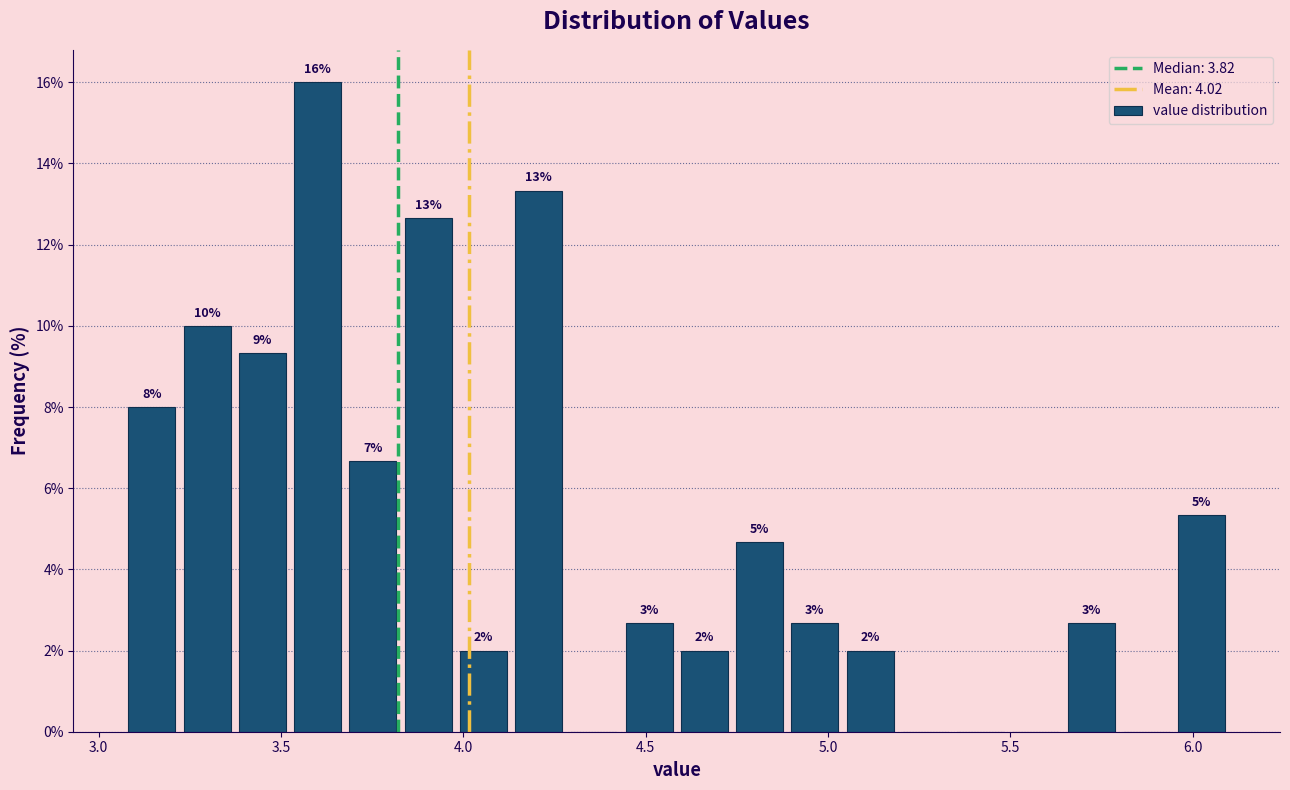

Read against the x-axis, roughly where is the centre of the tallest bar?

3.60